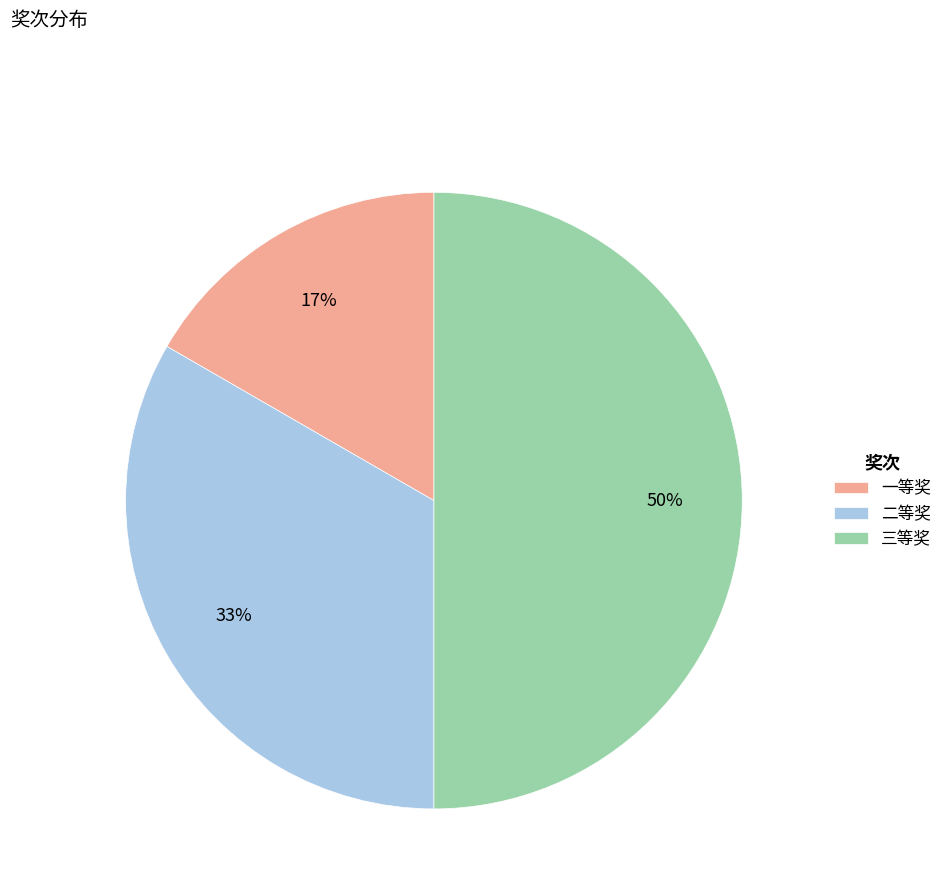

Which has a higher value, 三等奖 or 一等奖?

三等奖